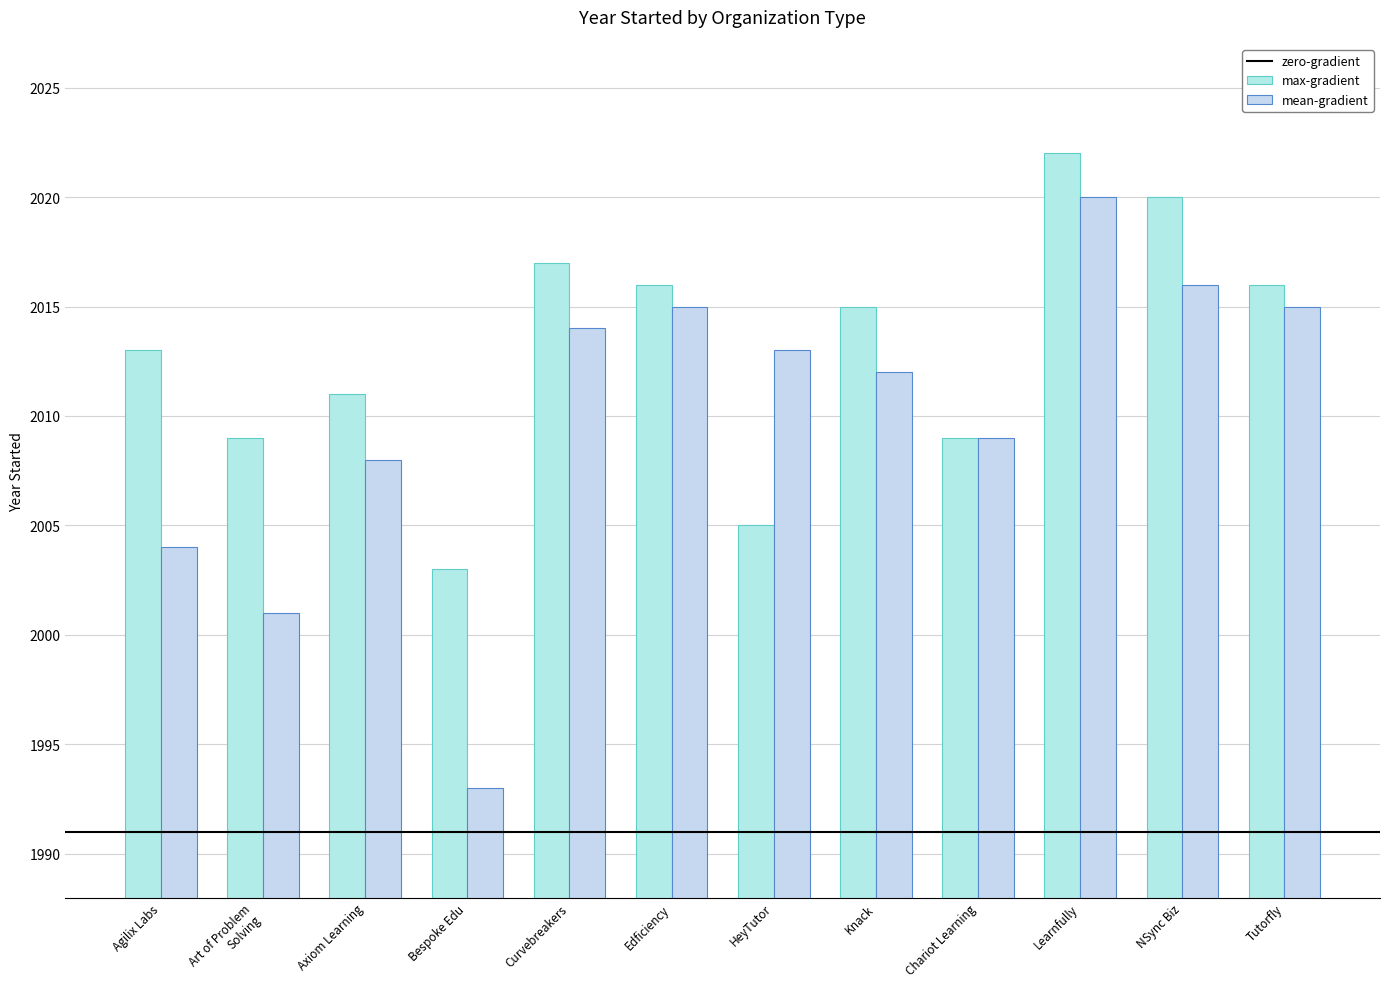

What is the label of the 5th bar from the left?

Curvebreakers